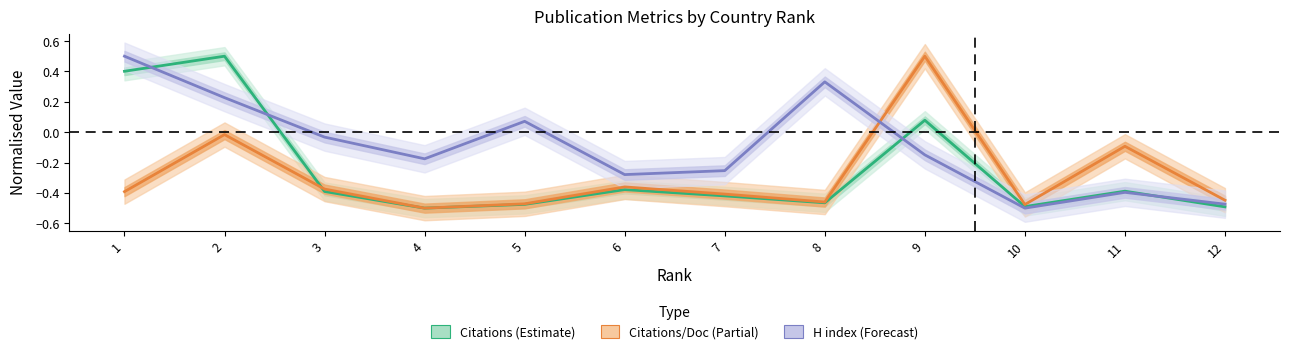

What are all the series names shown in the legend?

Citations (Estimate), Citations/Doc (Partial), H index (Forecast)